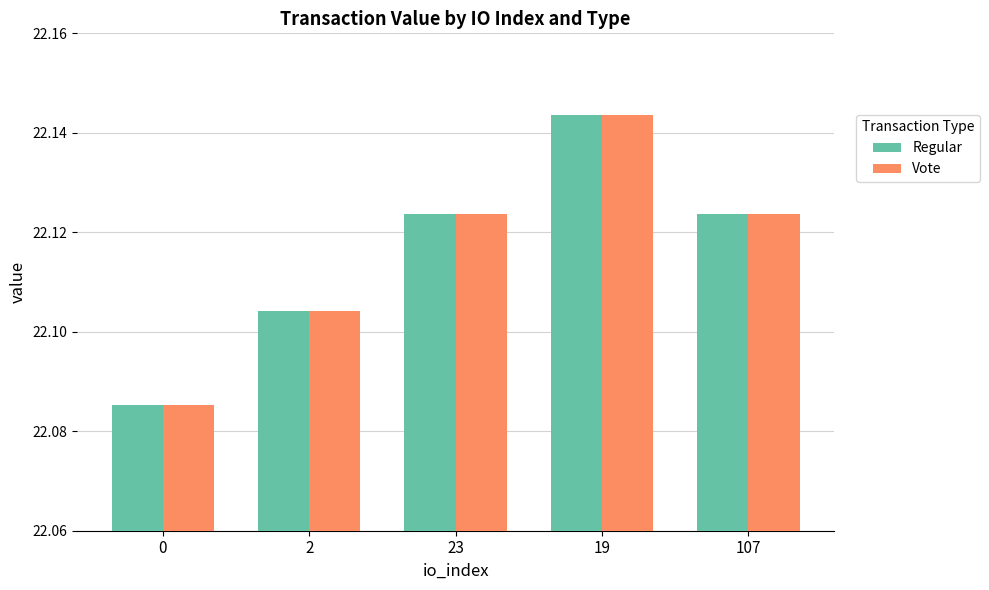

True or false: Vote has a value of 10.9 at 19.

False